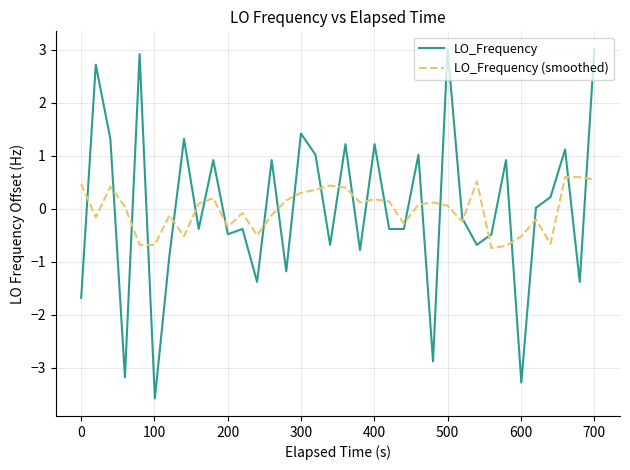

Rank the series by their maximum value, from lowest to highest.

LO_Frequency (smoothed), LO_Frequency